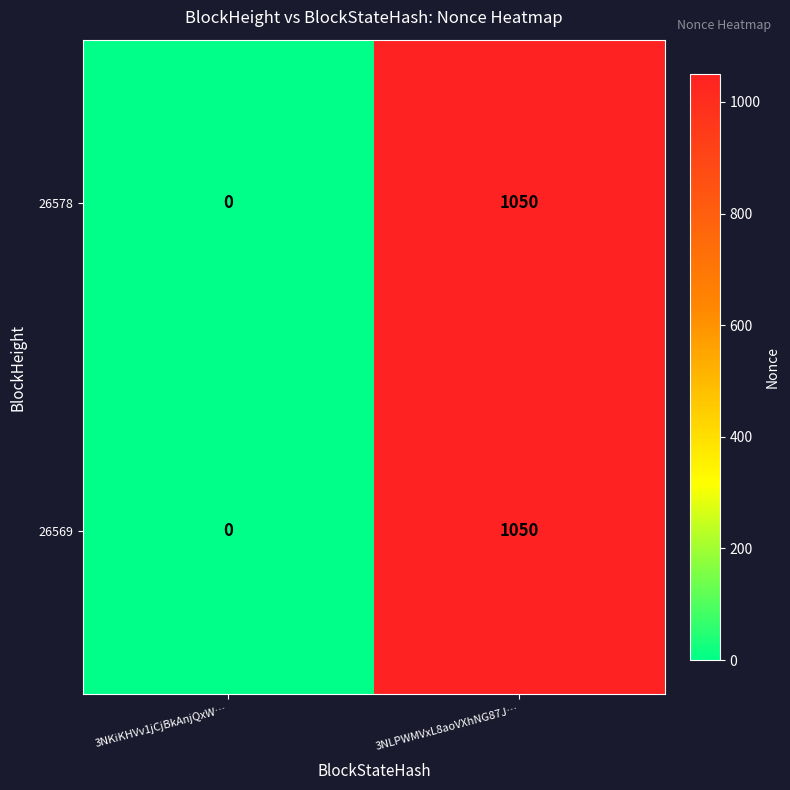

How many data points does each series have?

2